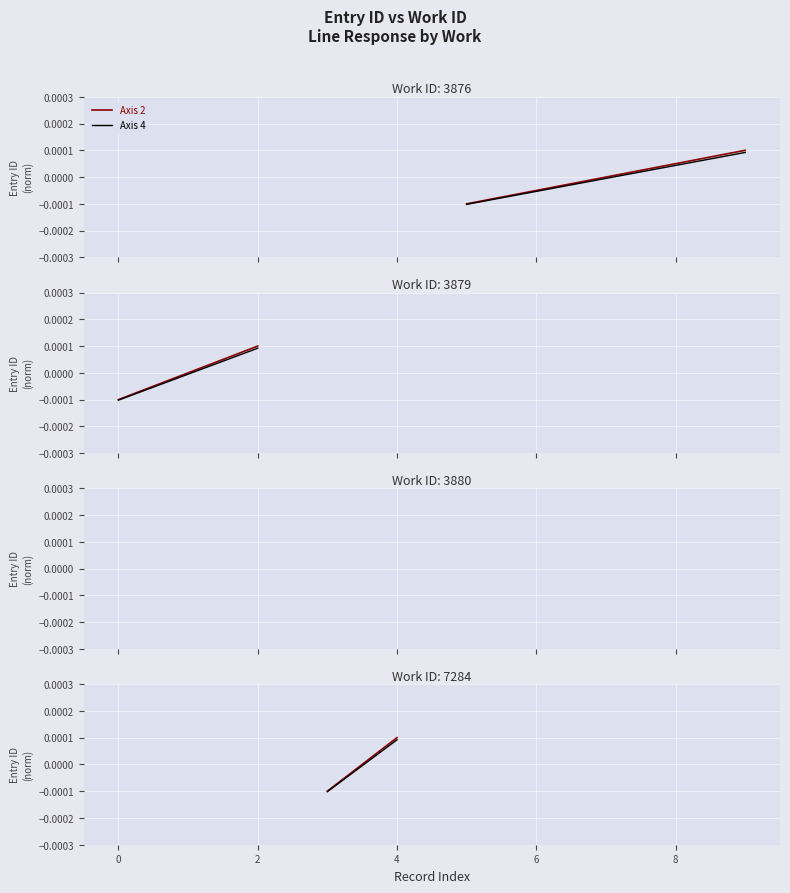

Which series has the widest spread of values?

Axis 2